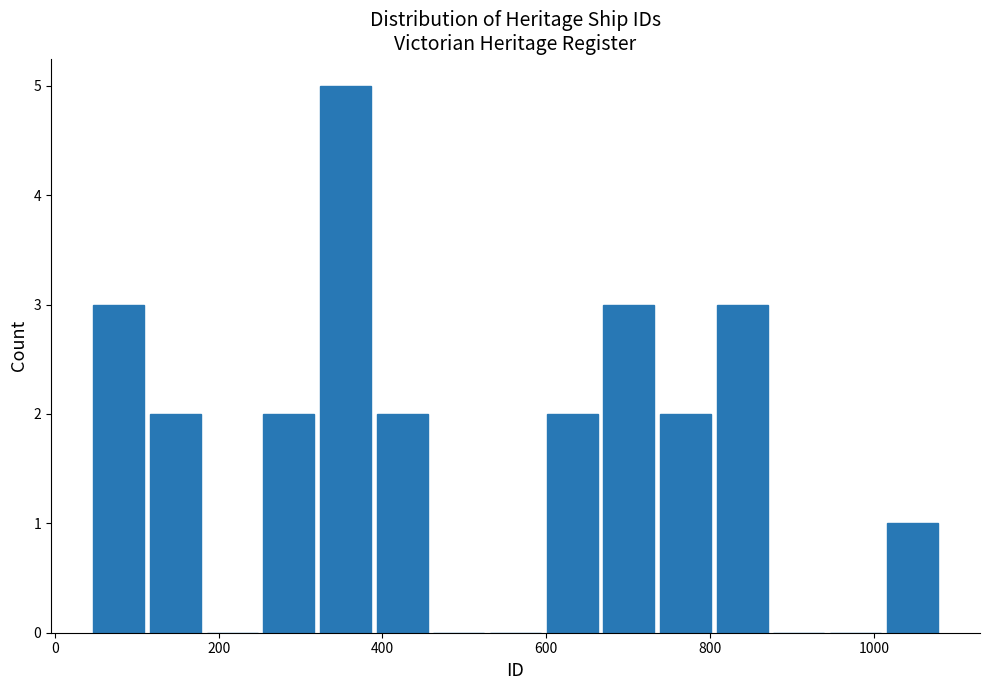

Around what value on the x-axis is the tallest bar? Give the approximate position of its centre, as read against the axis.

360